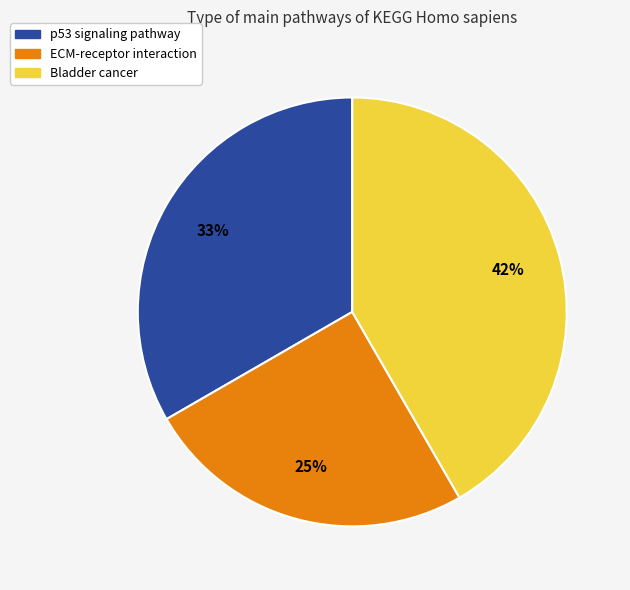

To the nearest percent, what percentage of the pie is p53 signaling pathway?

33%